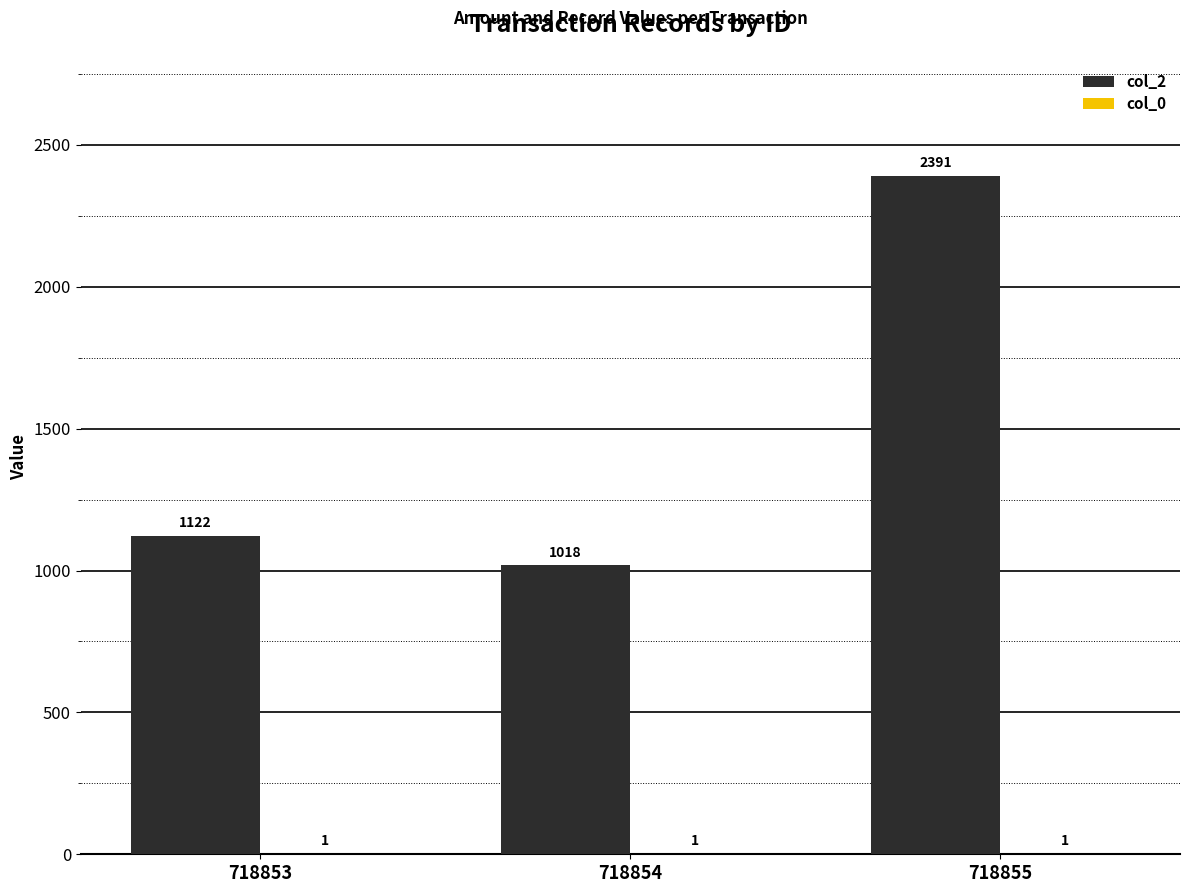

What is the total value across all series at 718855?

2392.1